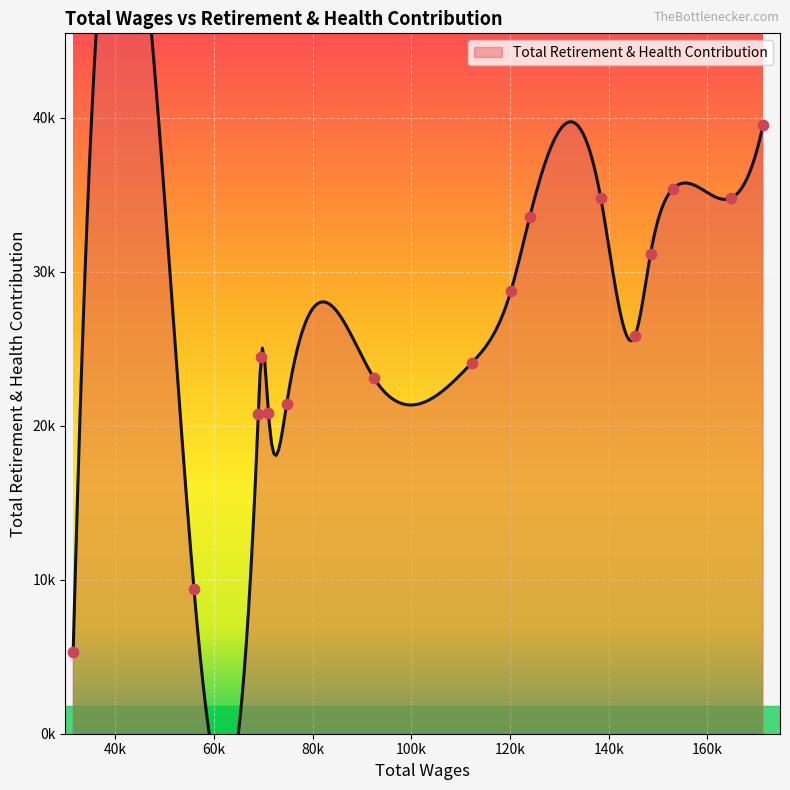

Approximately how many times larger is the value at 123952.0 compared to 68976.0?

1.6